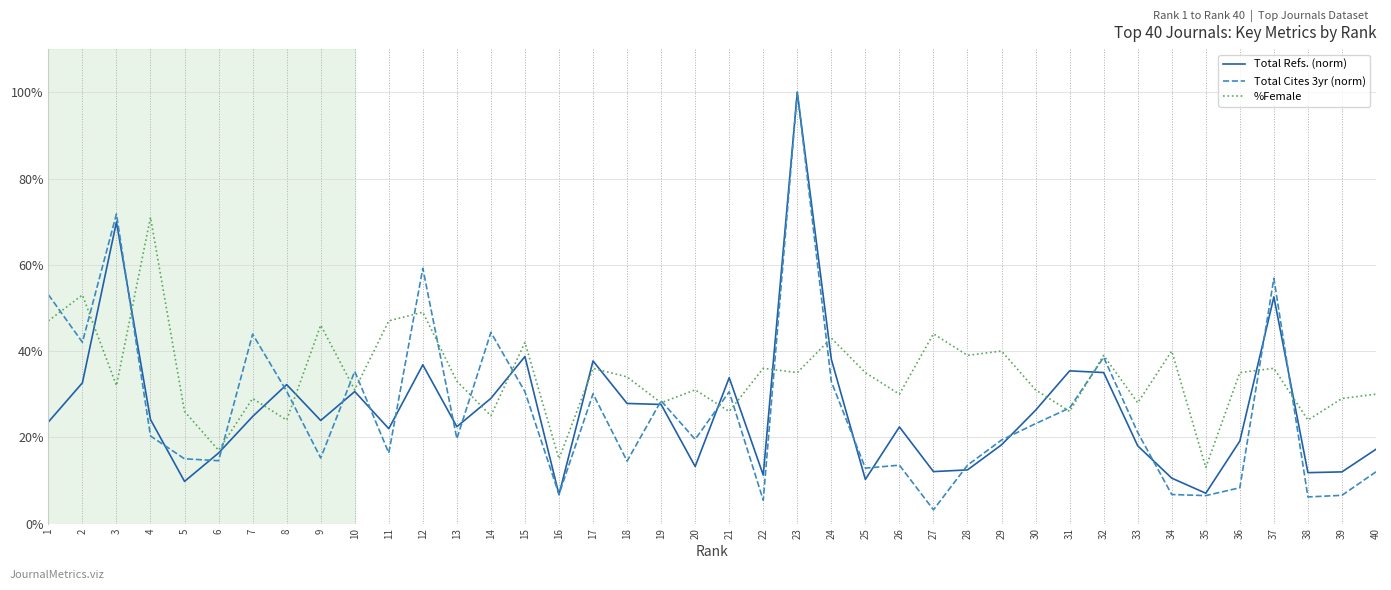

How many lines are shown in the chart?

3